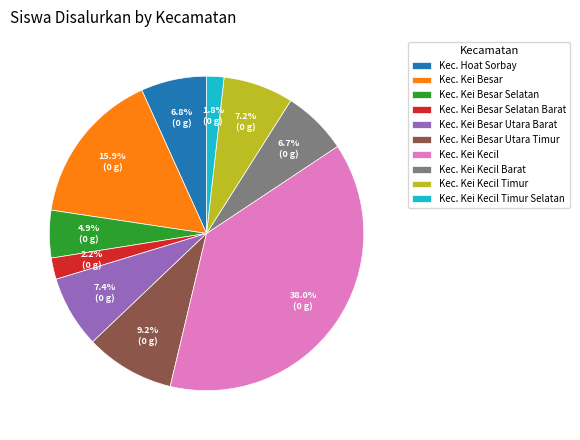

To the nearest percent, what portion does Kec. Kei Kecil Timur represent?

7%